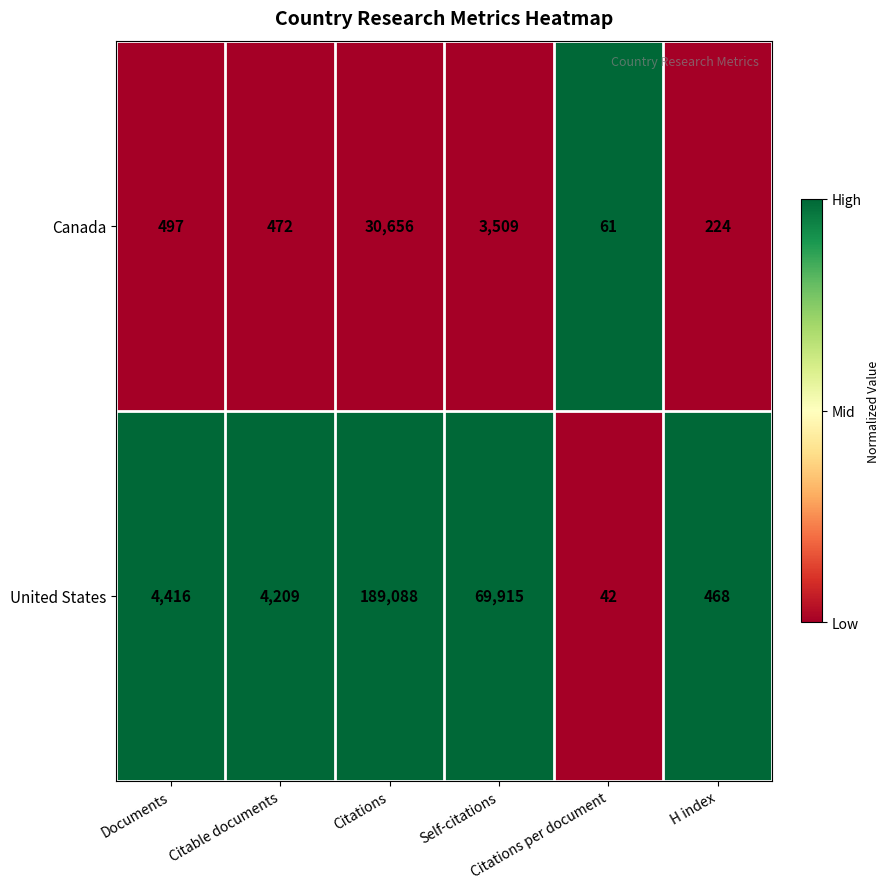

What is the maximum value for Canada?

30656